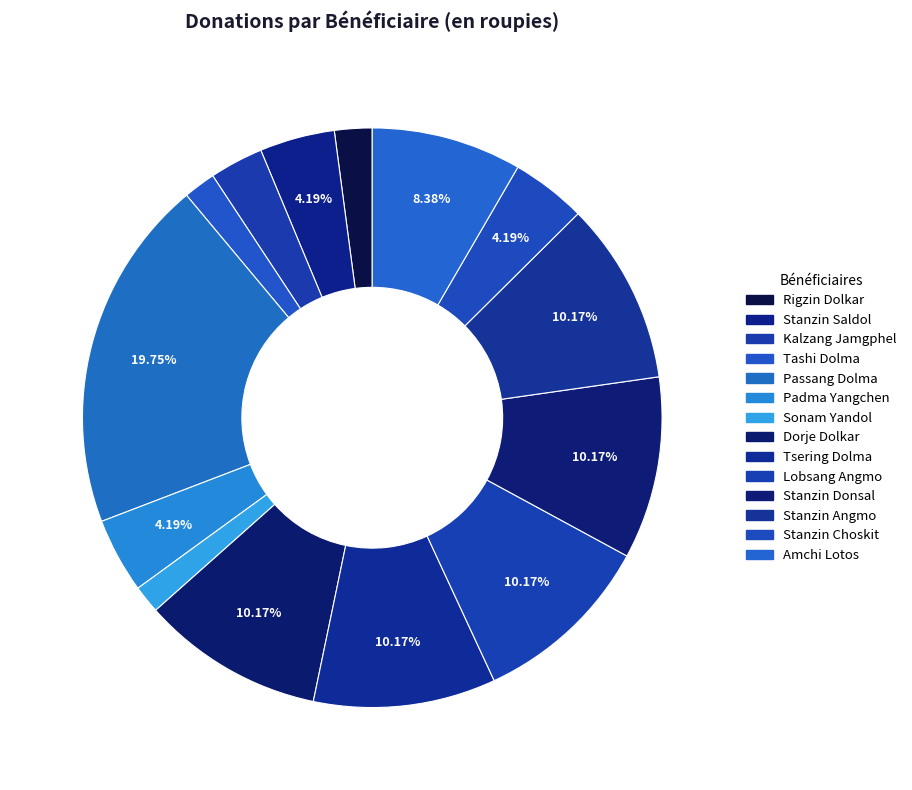

Which slice is the largest?

Passang Dolma